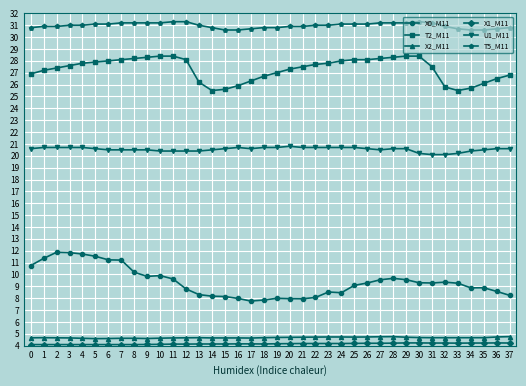

What is the spread (max minus min) of values at 33?

26.5